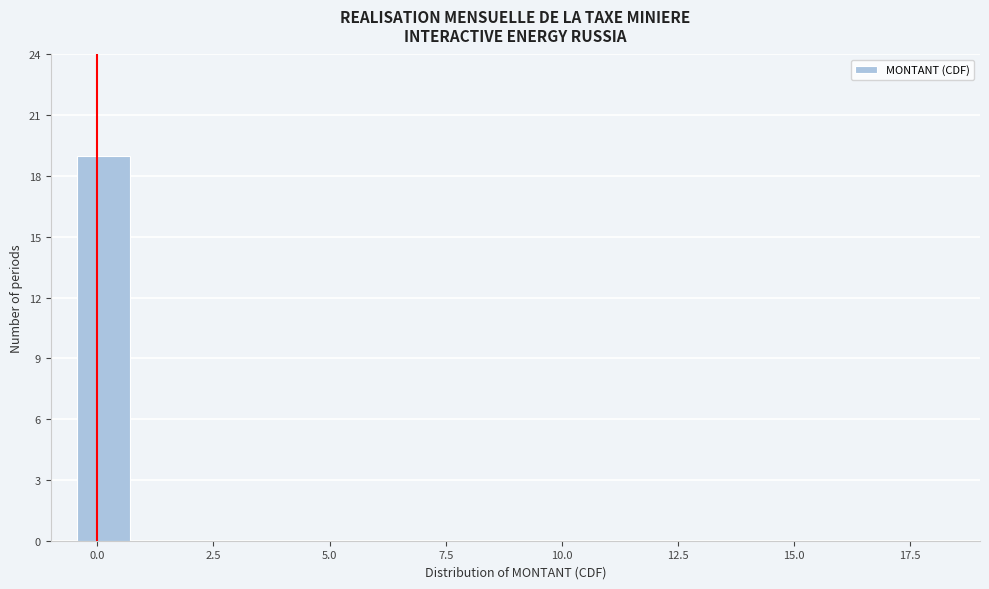

Read against the x-axis, roughly where is the centre of the tallest bar?

0.0